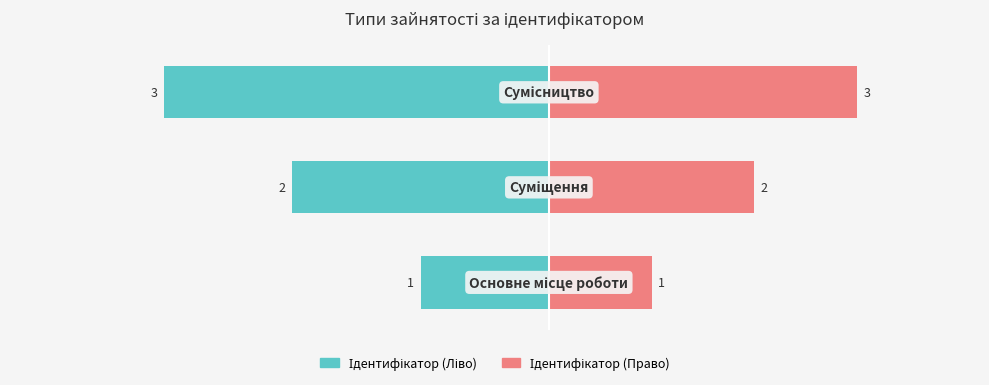

Which series has the largest total across all categories?

Право (Pink)